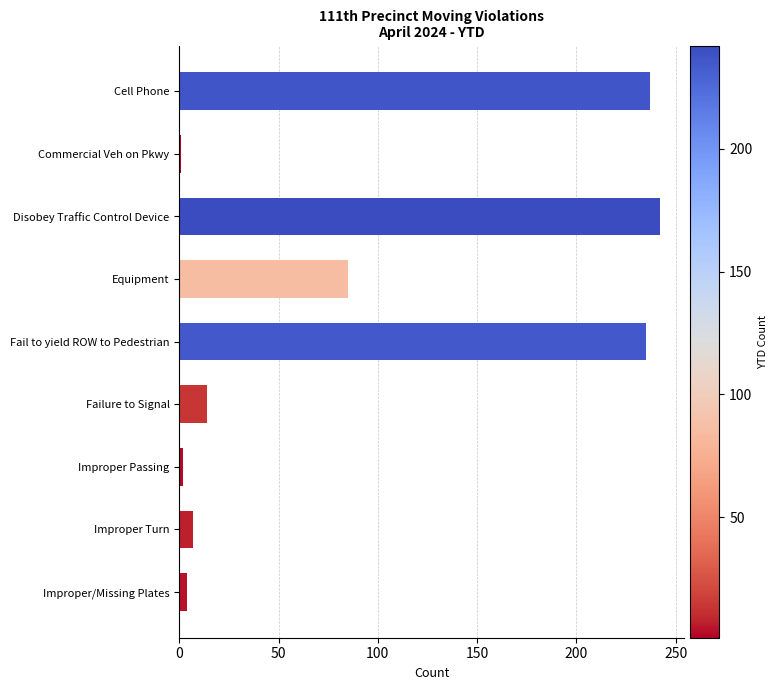

What is the minimum value shown in the chart?

1